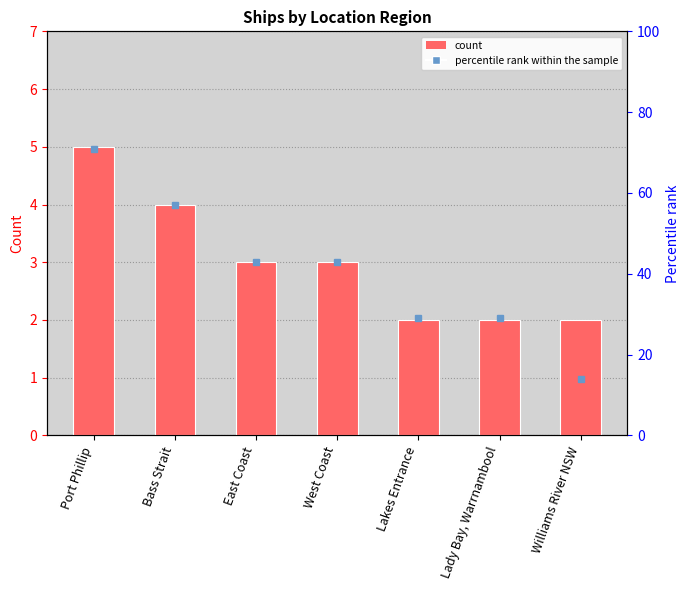

The value at Lady Bay, Warrnambool is 2. True or false?

True